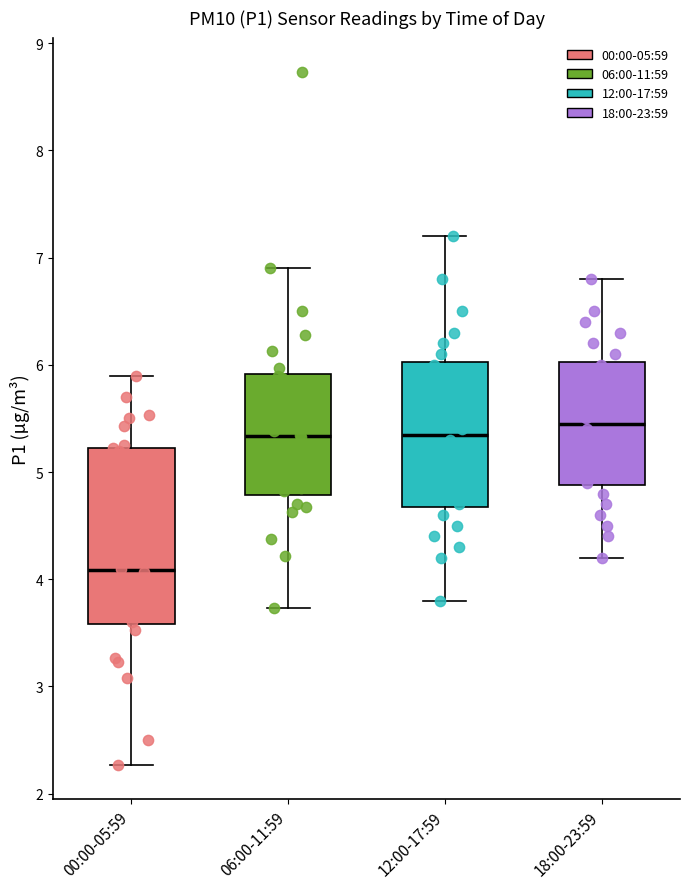

Reading left to right, read every box against the y-axis: the position of its median line, the range the box covers, and the ends of its whiskers. The values are not printed on the chart, so give them approximately, as read against the axis.

00:00-05:59: median 4.1, box 3.6 to 5.2, whiskers 2.3 to 5.9
06:00-11:59: median 5.3, box 4.8 to 5.9, whiskers 3.7 to 6.9
12:00-17:59: median 5.4, box 4.7 to 6.0, whiskers 3.8 to 7.2
18:00-23:59: median 5.5, box 4.9 to 6.0, whiskers 4.2 to 6.8